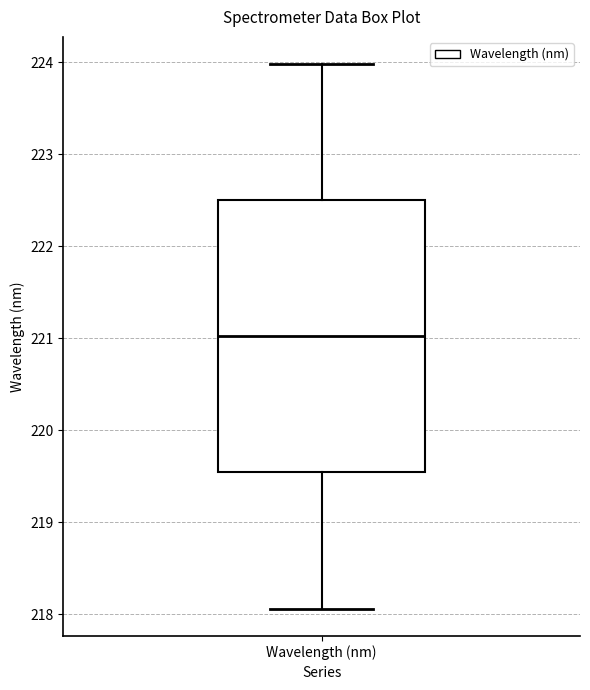

Read this box plot against the y-axis: the position of the median line, the range covered by the box, and the ends of both whiskers. The values are not printed on the chart, so give them approximately, as read against the axis.

median 221.0, box 219.5 to 222.5, whiskers 218.1 to 224.0